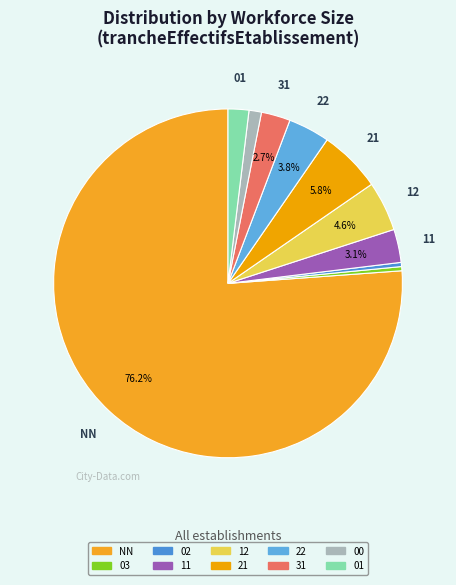

Which slice is the largest?

NN